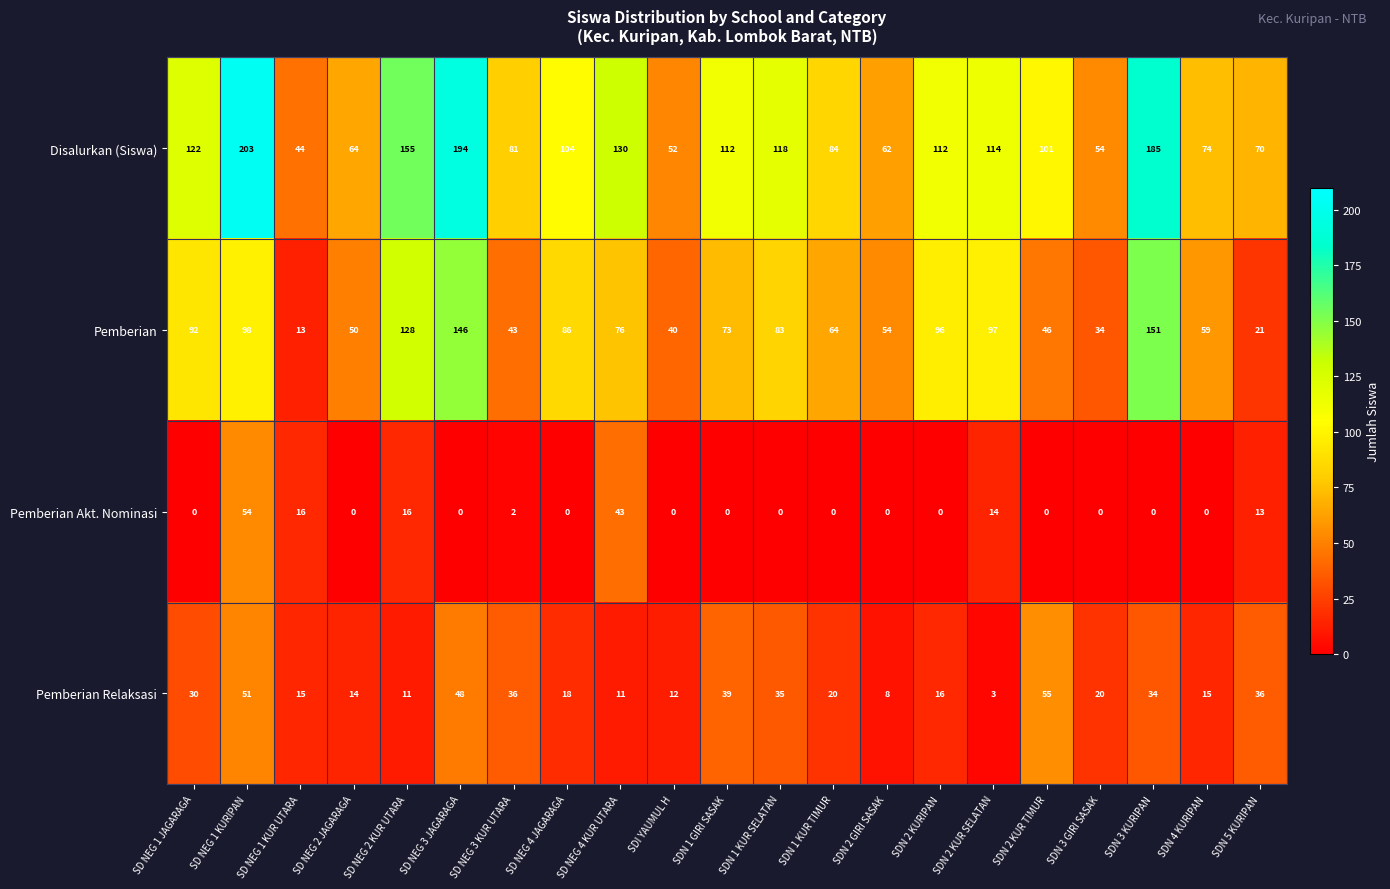

At which label does Pemberian reach its peak?

SDN 3 KURIPAN